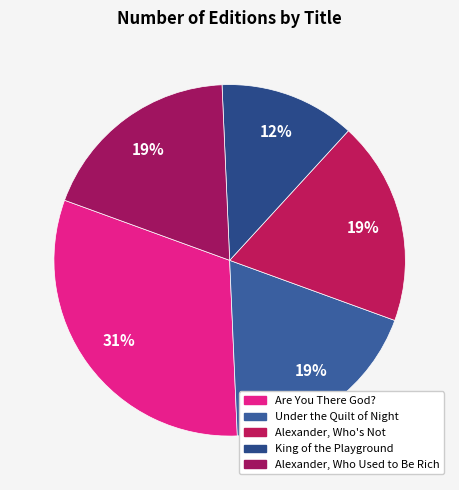

How many segments does this pie chart have?

5